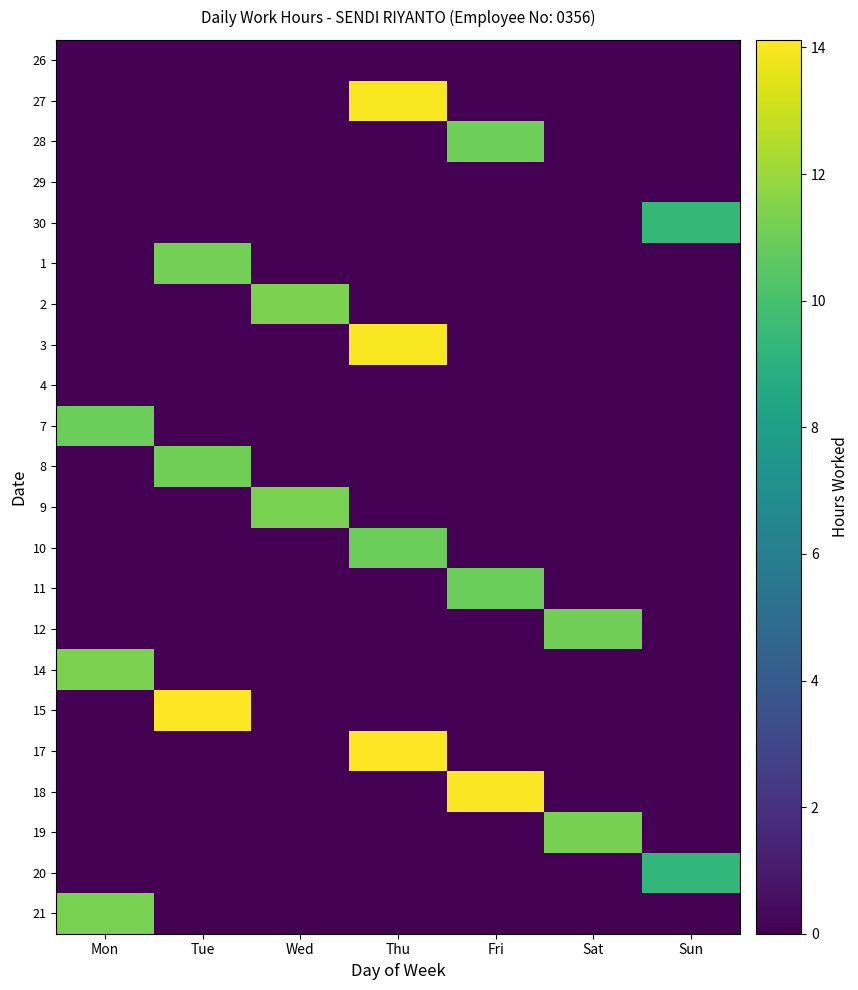

Reading left to right, what are all the values shown in this chart?

26: Mon=0.0	Tue=0.0	Wed=0.0	Thu=0.0	Fri=0.0	Sat=0.0	Sun=0.0
27: Mon=0.0	Tue=0.0	Wed=0.0	Thu=14.0	Fri=0.0	Sat=0.0	Sun=0.0
28: Mon=0.0	Tue=0.0	Wed=0.0	Thu=0.0	Fri=11.0	Sat=0.0	Sun=0.0
29: Mon=0.0	Tue=0.0	Wed=0.0	Thu=0.0	Fri=0.0	Sat=0.0	Sun=0.0
30: Mon=0.0	Tue=0.0	Wed=0.0	Thu=0.0	Fri=0.0	Sat=0.0	Sun=9.4
1: Mon=0.0	Tue=11.2	Wed=0.0	Thu=0.0	Fri=0.0	Sat=0.0	Sun=0.0
2: Mon=0.0	Tue=0.0	Wed=11.4	Thu=0.0	Fri=0.0	Sat=0.0	Sun=0.0
3: Mon=0.0	Tue=0.0	Wed=0.0	Thu=14.0	Fri=0.0	Sat=0.0	Sun=0.0
4: Mon=0.0	Tue=0.0	Wed=0.0	Thu=0.0	Fri=0.0	Sat=0.0	Sun=0.0
7: Mon=11.0	Tue=0.0	Wed=0.0	Thu=0.0	Fri=0.0	Sat=0.0	Sun=0.0
8: Mon=0.0	Tue=11.1	Wed=0.0	Thu=0.0	Fri=0.0	Sat=0.0	Sun=0.0
9: Mon=0.0	Tue=0.0	Wed=11.3	Thu=0.0	Fri=0.0	Sat=0.0	Sun=0.0
10: Mon=0.0	Tue=0.0	Wed=0.0	Thu=10.9	Fri=0.0	Sat=0.0	Sun=0.0
11: Mon=0.0	Tue=0.0	Wed=0.0	Thu=0.0	Fri=10.9	Sat=0.0	Sun=0.0
12: Mon=0.0	Tue=0.0	Wed=0.0	Thu=0.0	Fri=0.0	Sat=11.1	Sun=0.0
14: Mon=11.3	Tue=0.0	Wed=0.0	Thu=0.0	Fri=0.0	Sat=0.0	Sun=0.0
15: Mon=0.0	Tue=14.1	Wed=0.0	Thu=0.0	Fri=0.0	Sat=0.0	Sun=0.0
17: Mon=0.0	Tue=0.0	Wed=0.0	Thu=14.1	Fri=0.0	Sat=0.0	Sun=0.0
18: Mon=0.0	Tue=0.0	Wed=0.0	Thu=0.0	Fri=14.0	Sat=0.0	Sun=0.0
19: Mon=0.0	Tue=0.0	Wed=0.0	Thu=0.0	Fri=0.0	Sat=11.2	Sun=0.0
20: Mon=0.0	Tue=0.0	Wed=0.0	Thu=0.0	Fri=0.0	Sat=0.0	Sun=9.3
21: Mon=11.3	Tue=0.0	Wed=0.0	Thu=0.0	Fri=0.0	Sat=0.0	Sun=0.0